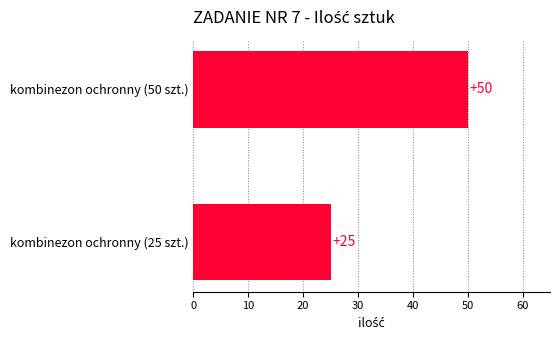

What is the label of the 2nd bar from the top?

kombinezon ochronny (25 szt.)